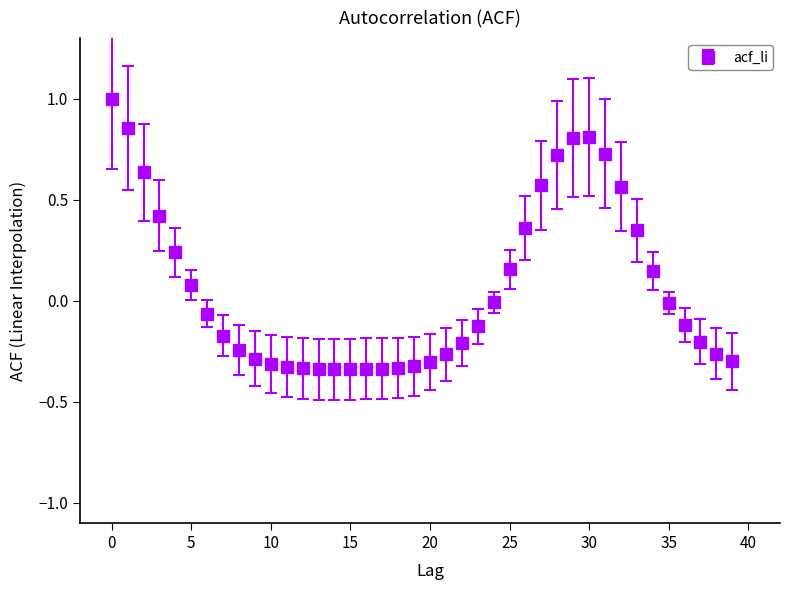

What is the value of the 31st point from the left?

0.8